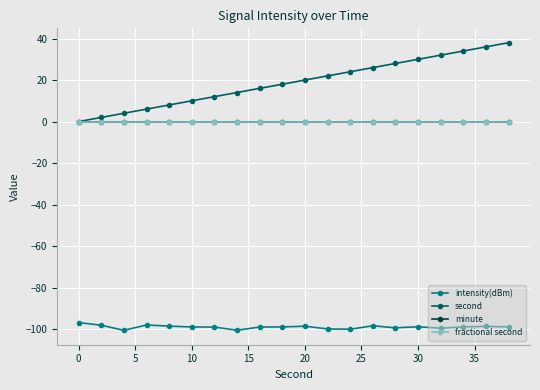

At which label does second reach its minimum?

0